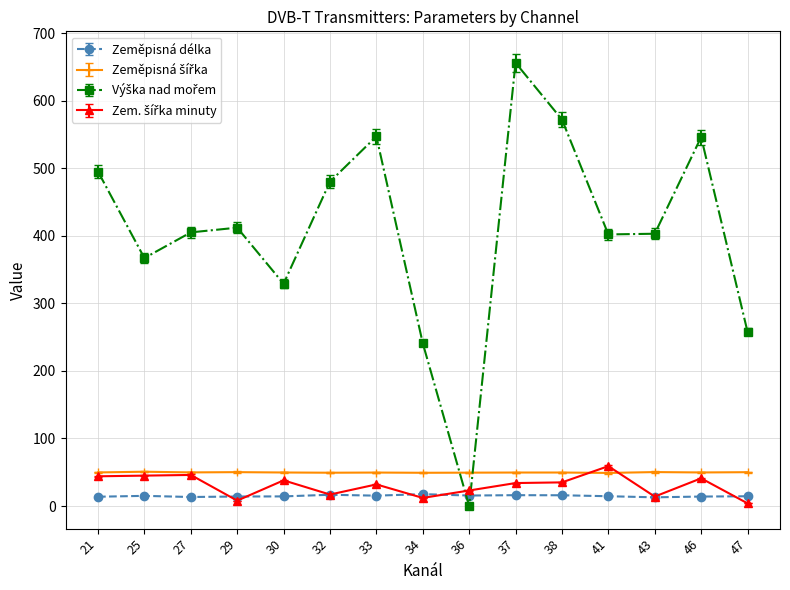

At which category is the sum across all series the highest?

37